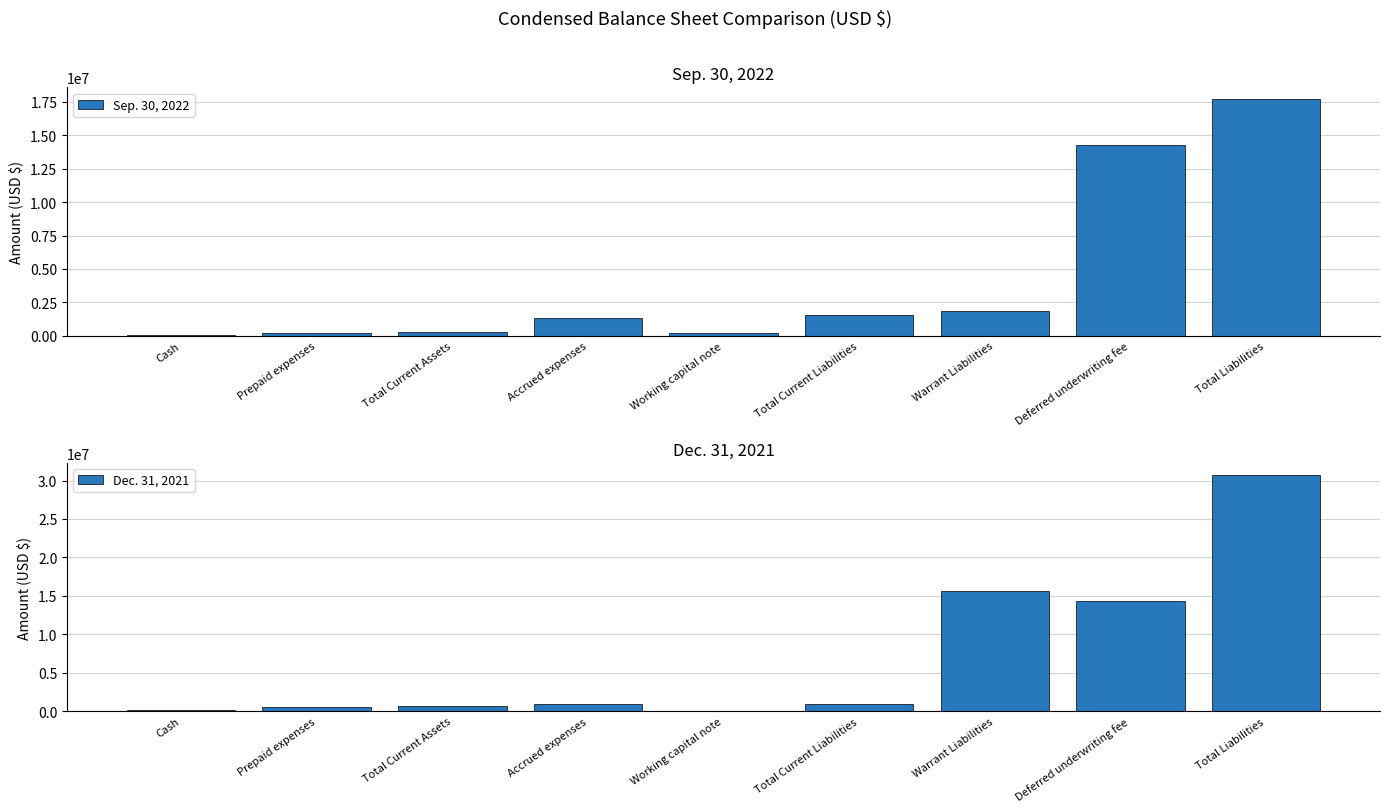

Is the value of Dec. 31, 2021 at Cash greater than the value of Sep. 30, 2022 at Cash?

Yes